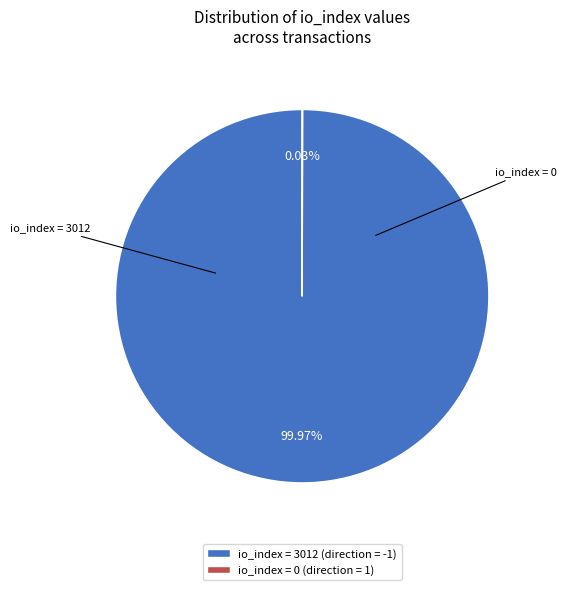

Which slice is the largest?

io_index = 3012 (direction = -1)